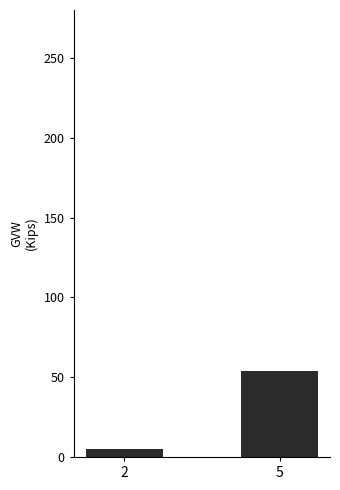

Rank the categories by value from highest to lowest.

5, 2